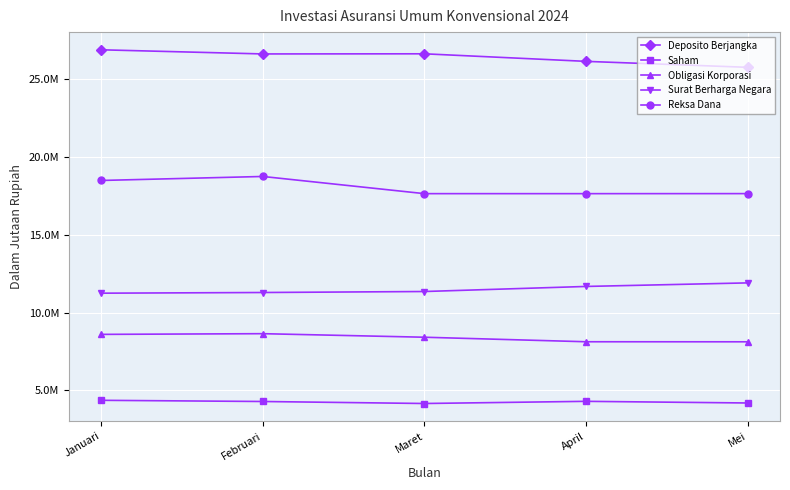

Does the chart have visible grid lines?

Yes